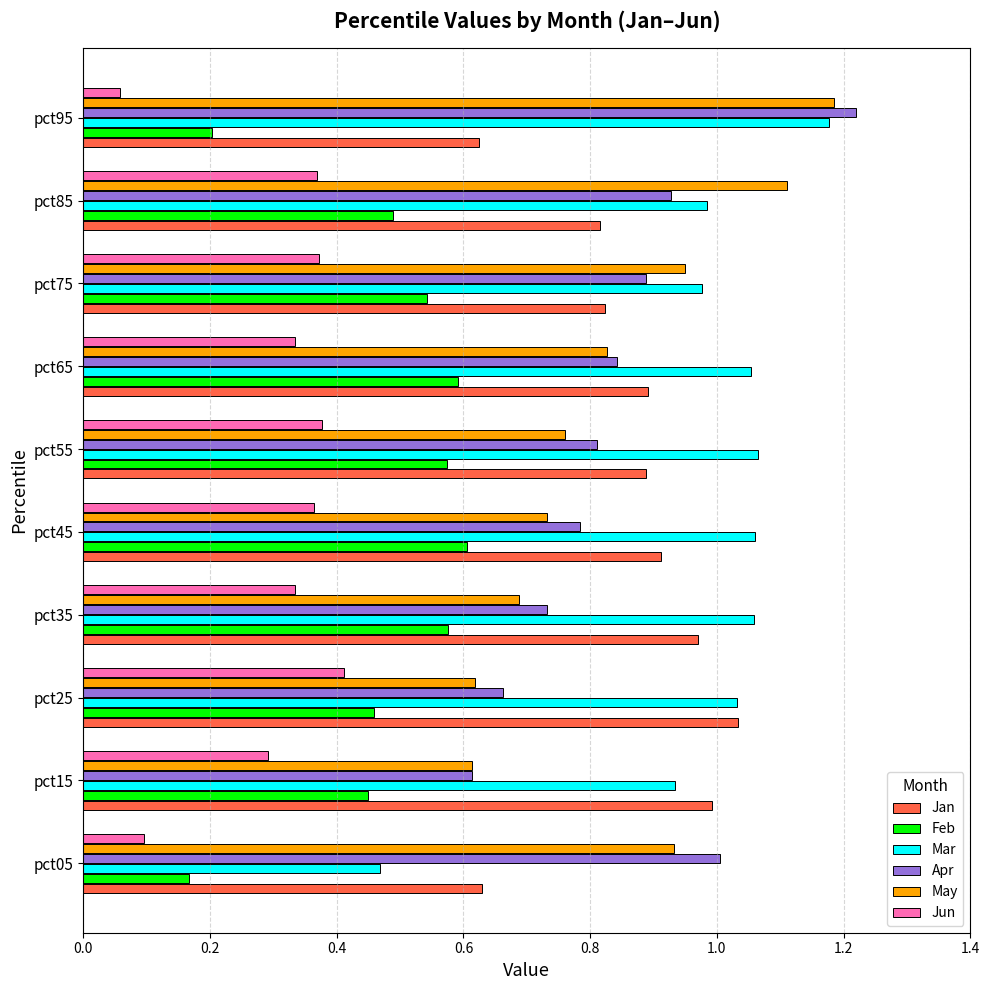

What is the sum of all Jan values?

8.6